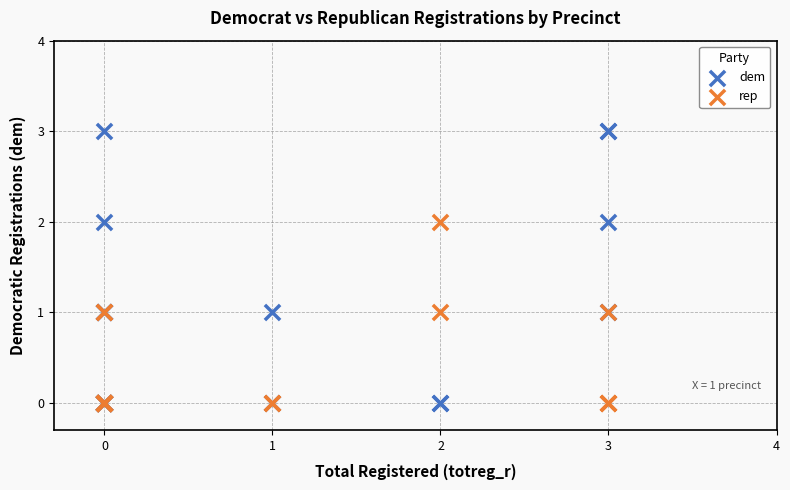

Which series has the largest Y range (max minus min)?

dem